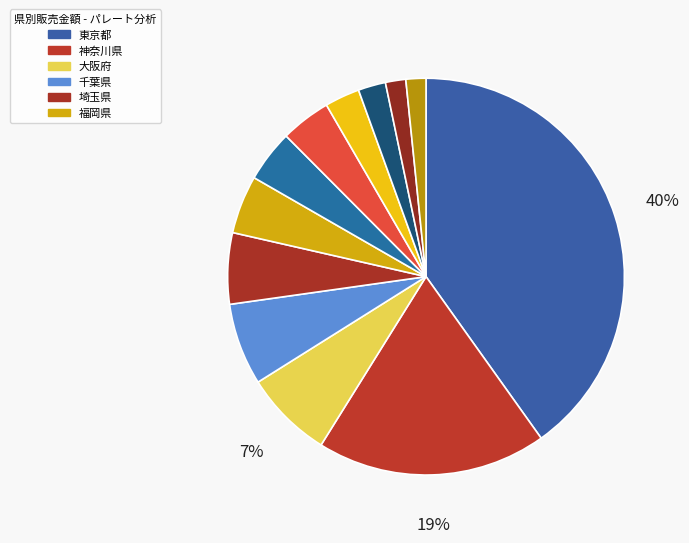

How many segments does this pie chart have?

12